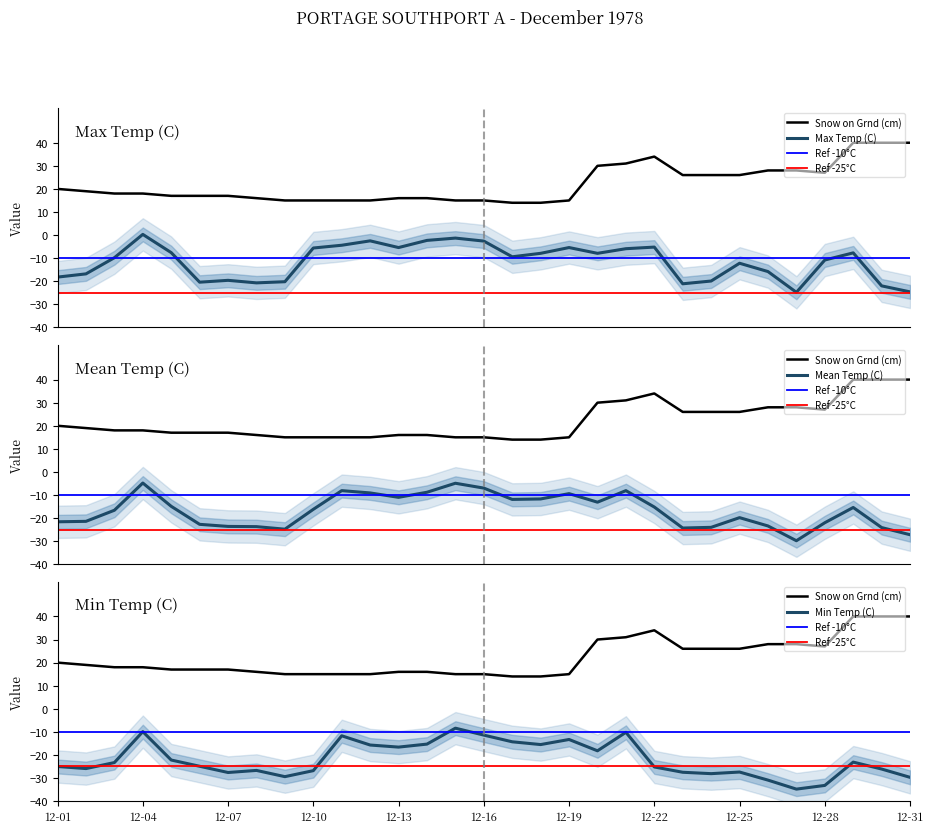

What is the difference between the Snow on Grnd (cm) values at 12-13 and 12-22?

18.0